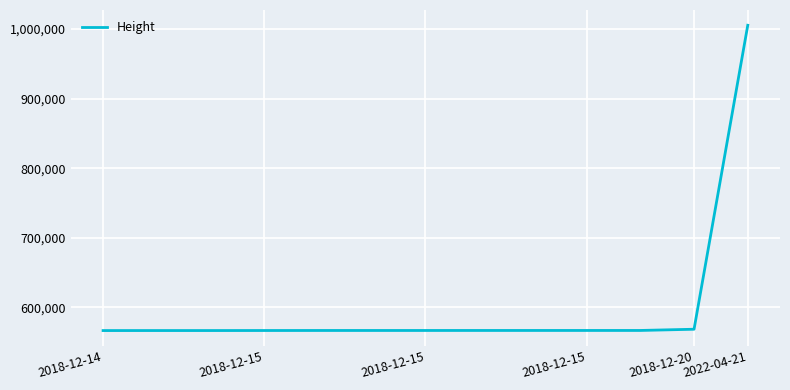

What is the difference between the maximum and minimum values?

438761